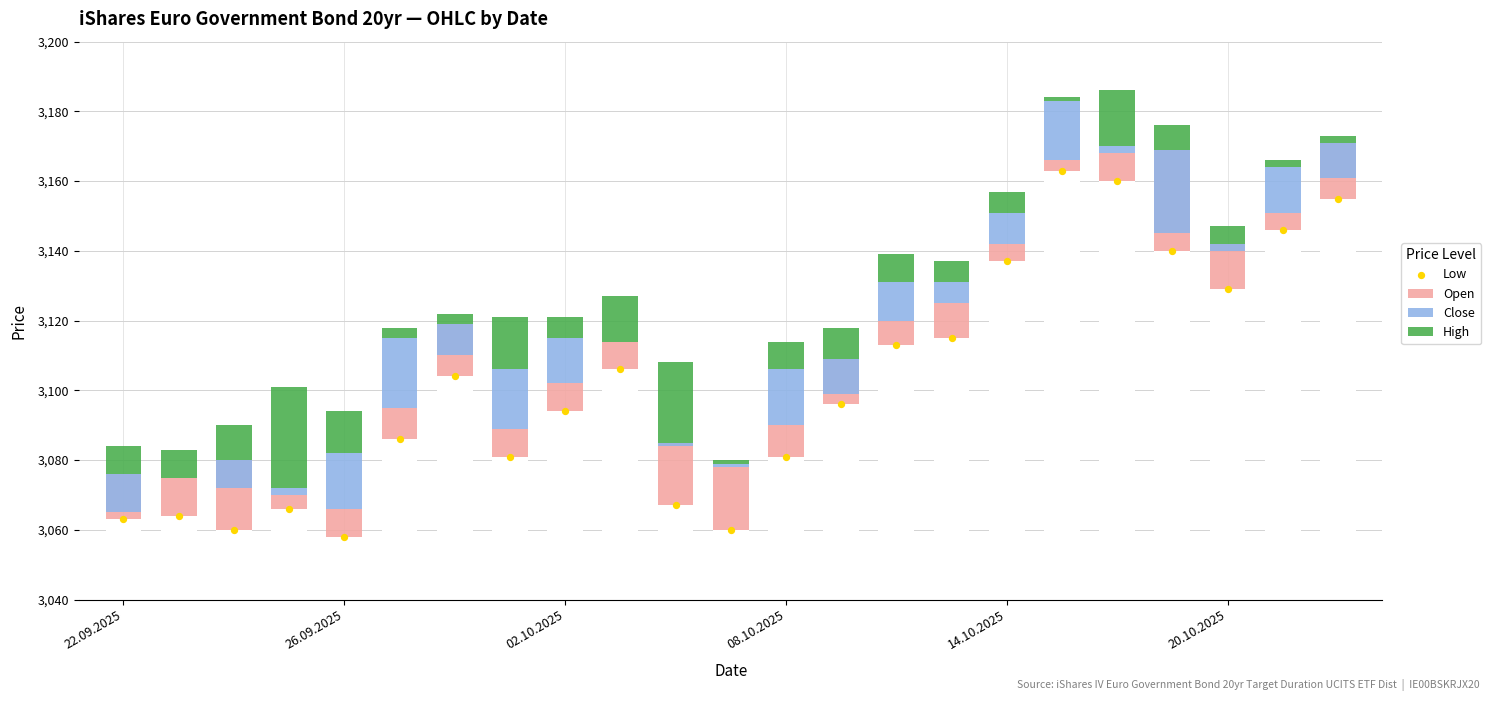

At how many categories does at least one series exceed 1953?

23